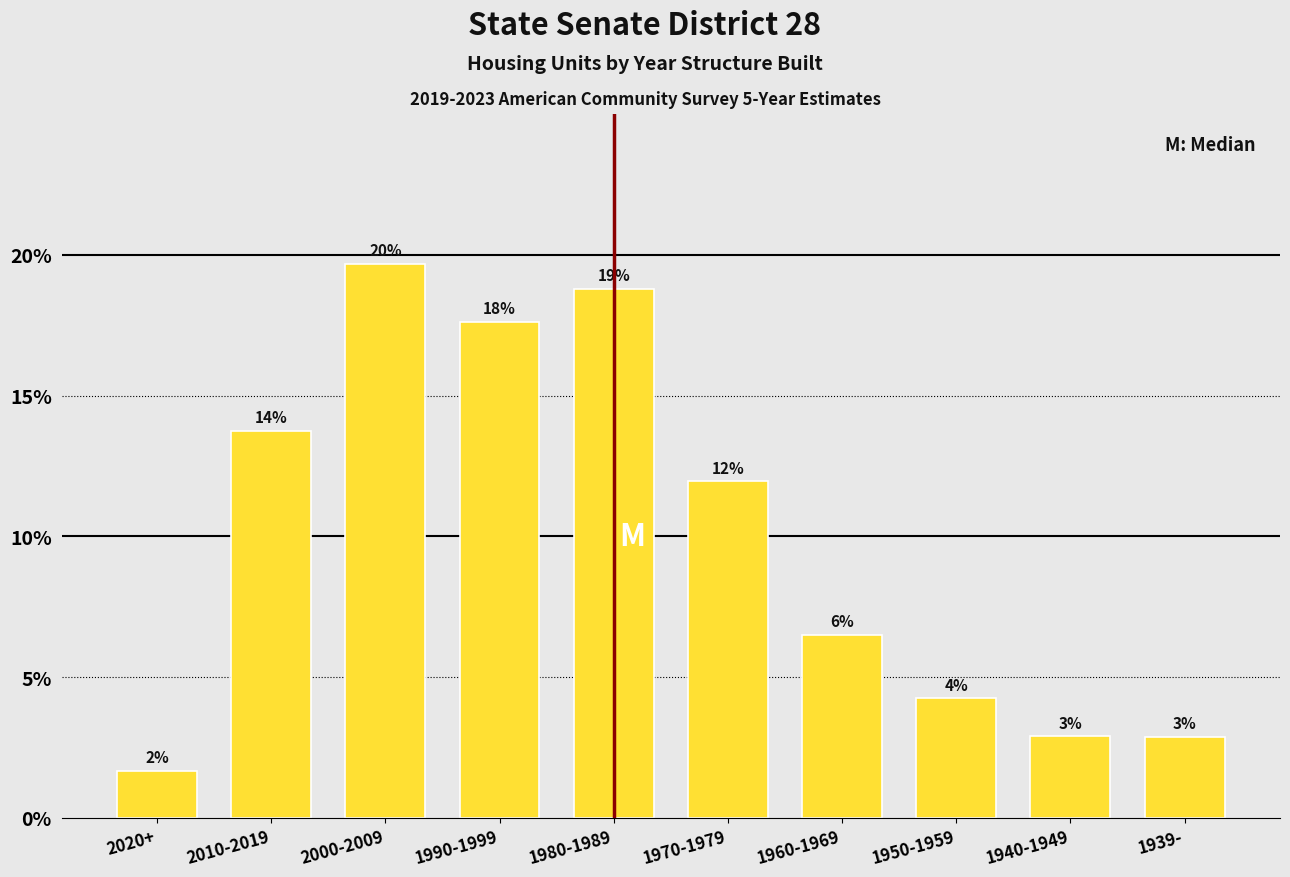

Does the chart contain any negative values?

No